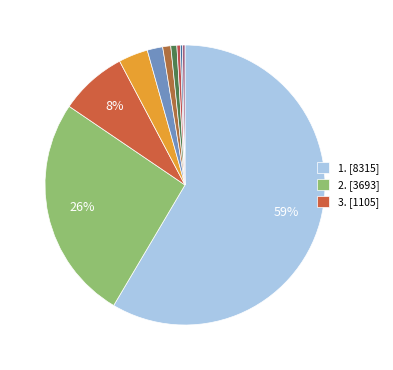

Count the number of slices in the pie.

10